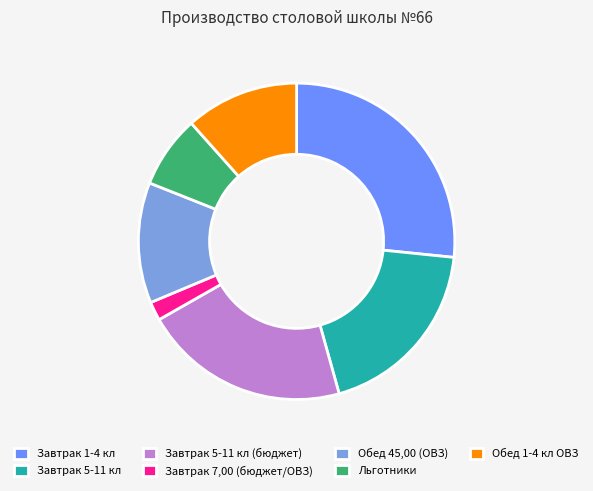

Which category has the smallest portion of the pie?

Завтрак 7,00 (бюджет/ОВЗ)